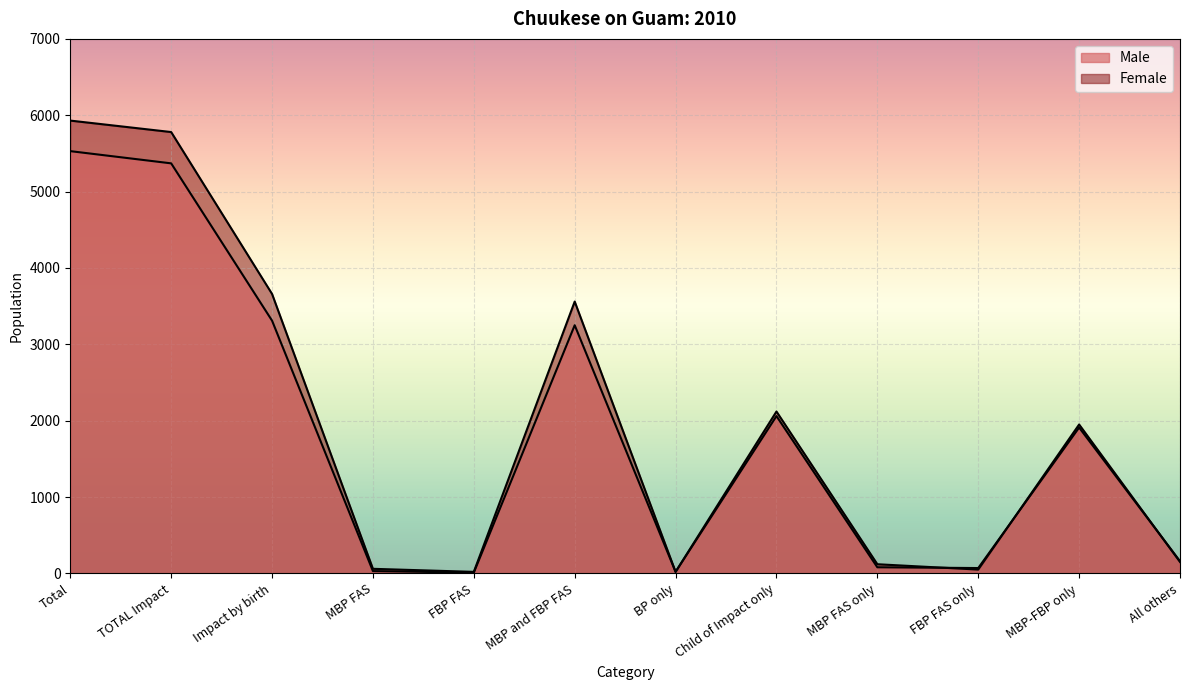

What is the value of the Female point at the 2nd from the left?

5780